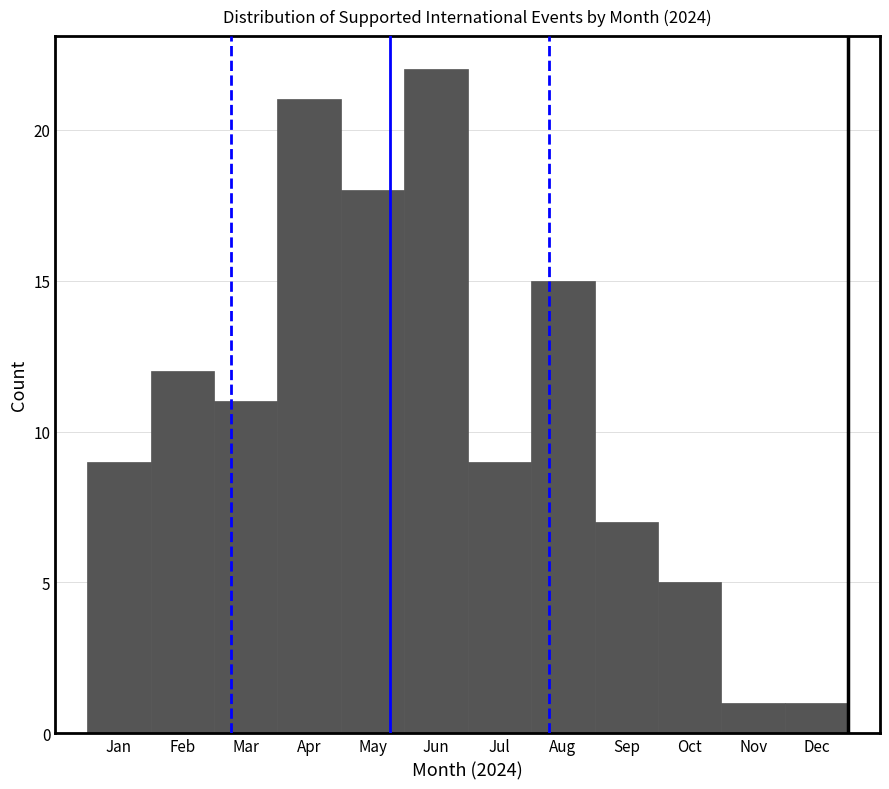

Reading right to left, extract all data points from this chart.

Dec=1	Nov=1	Oct=5	Sep=7	Aug=15	Jul=9	Jun=22	May=18	Apr=21	Mar=11	Feb=12	Jan=9